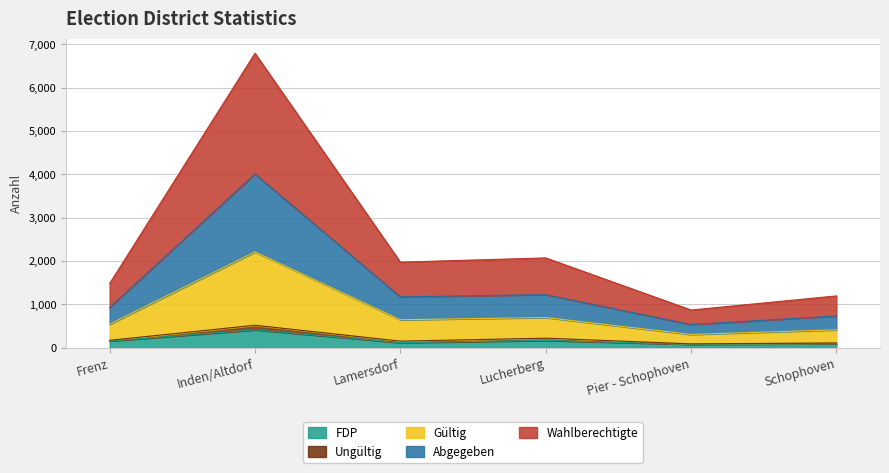

At which label is Wahlberechtigte closest to 3833?

Lucherberg